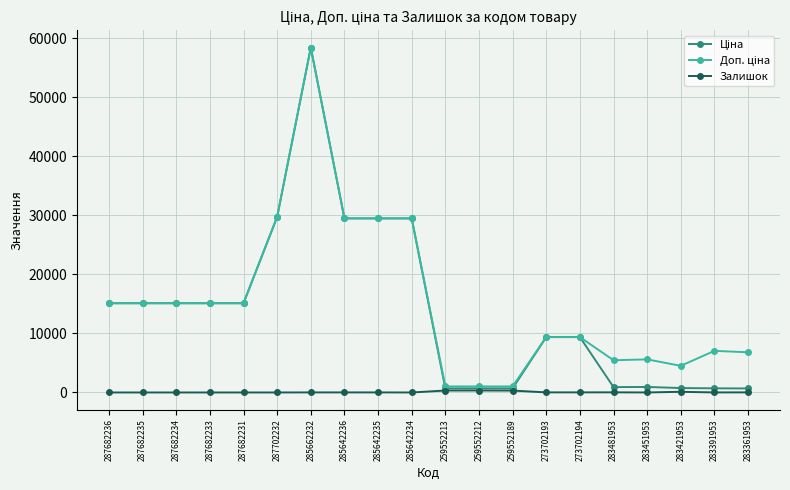

True or false: Залишок has a value of 11.0 at 285642236.

True